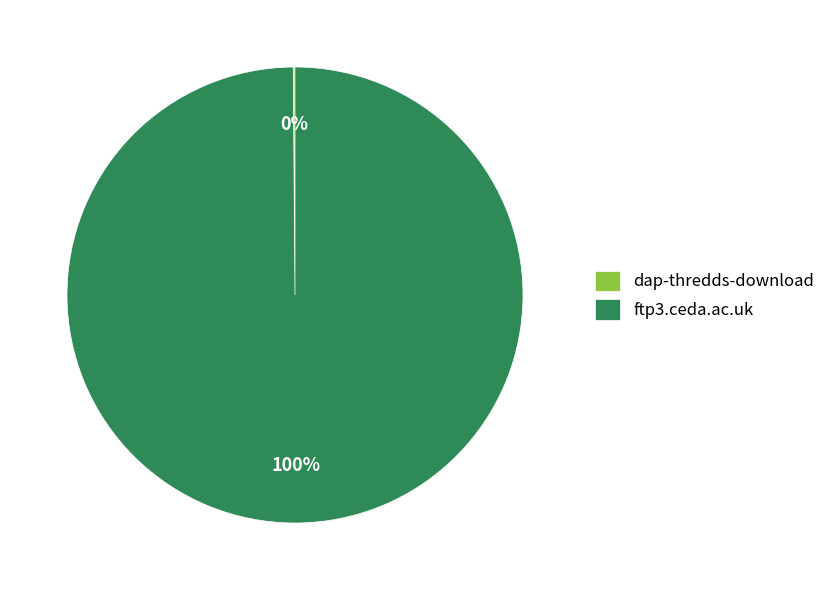

To the nearest percent, what is the average slice percentage?

50%